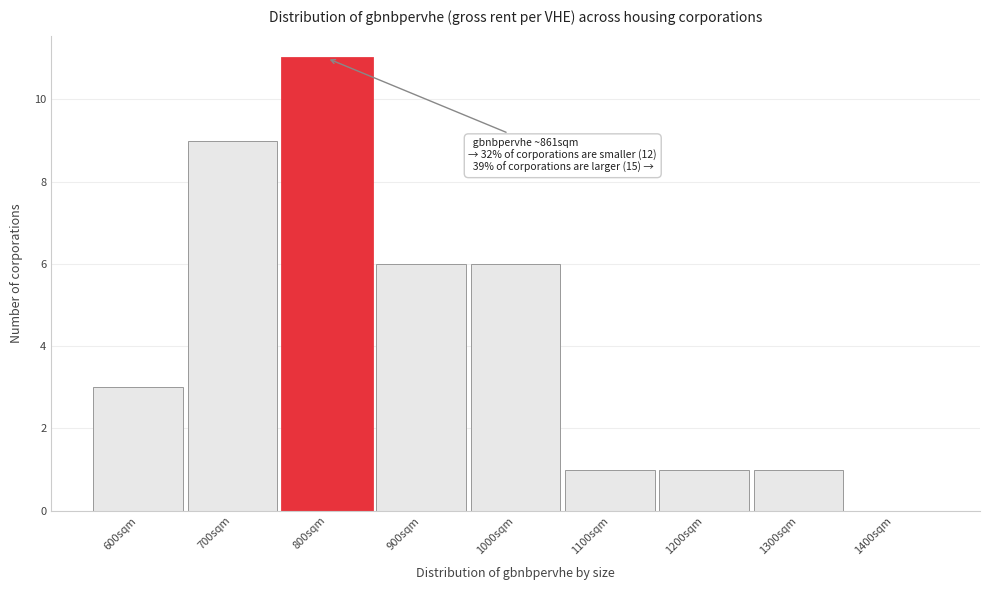

Reading left to right, transcribe all the data shown in this chart.

600sqm=3	700sqm=9	800sqm=11	900sqm=6	1000sqm=6	1100sqm=1	1200sqm=1	1300sqm=1	1400sqm=0